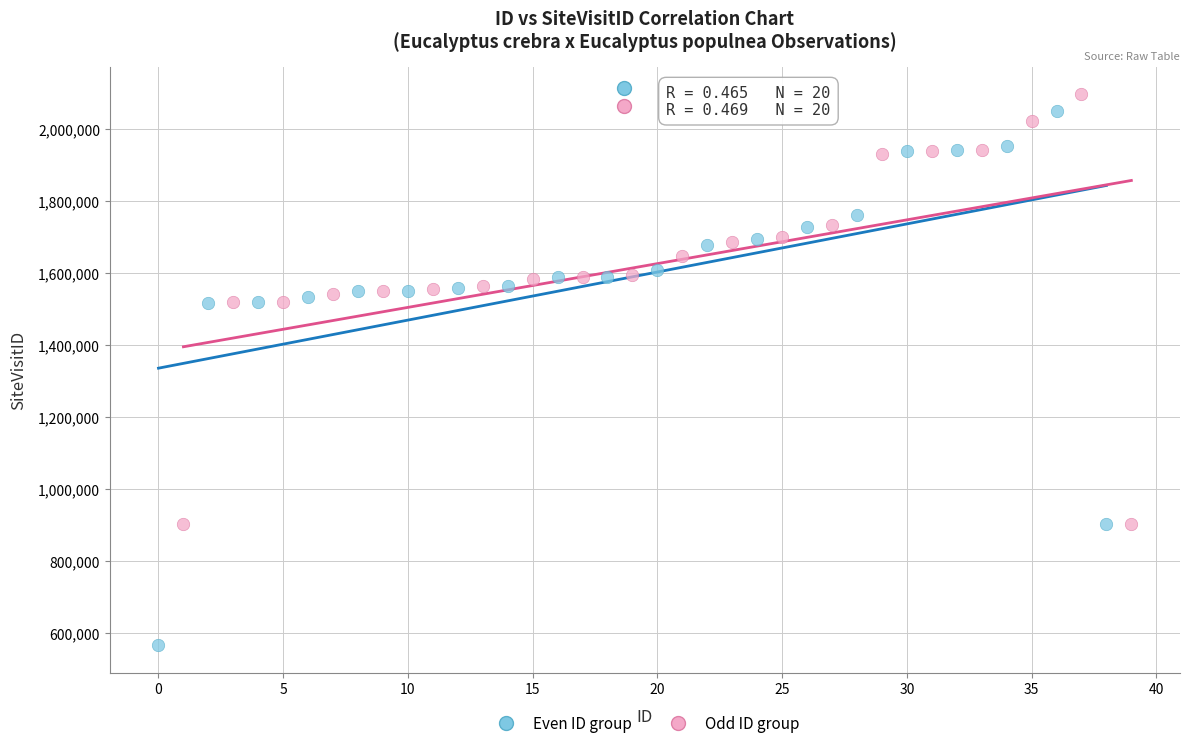

Which series reaches the minimum Y coordinate?

Even ID group